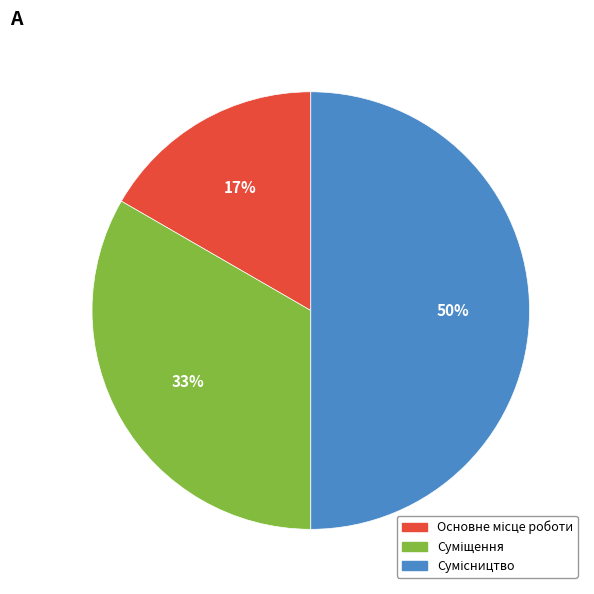

To the nearest percent, what is the difference between the largest and smallest slice percentages?

33%